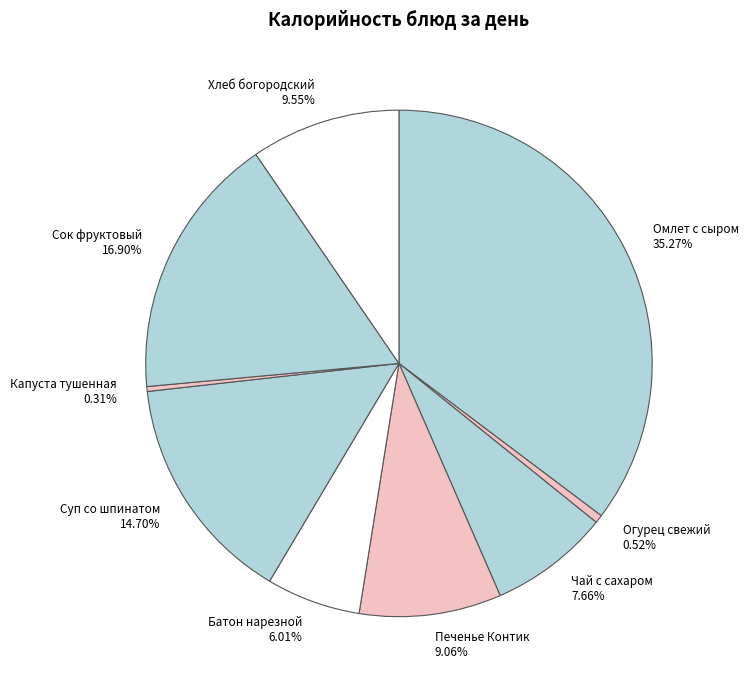

To the nearest percent, what portion does Суп со шпинатом represent?

15%